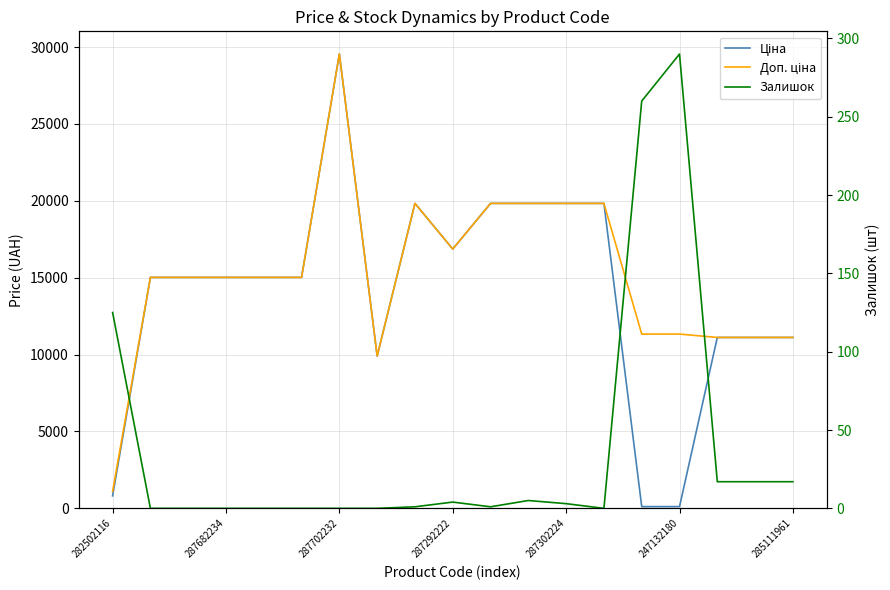

Between 287682234 and 285111961, which is larger?

287682234